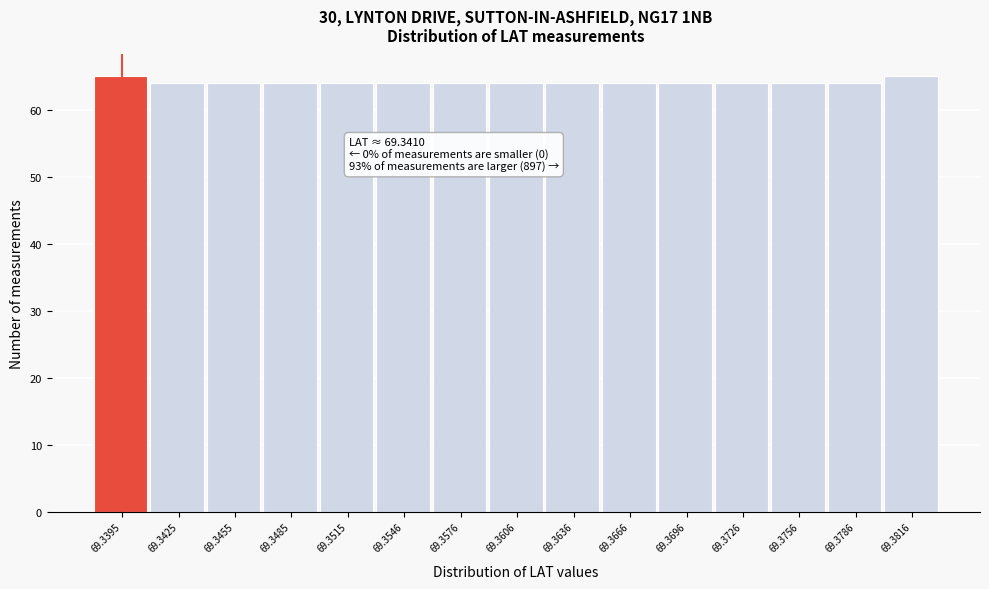

Reading right to left, what are all the values shown in this chart?

69.3816=65	69.3786=64	69.3756=64	69.3726=64	69.3696=64	69.3666=64	69.3636=64	69.3606=64	69.3576=64	69.3546=64	69.3515=64	69.3485=64	69.3455=64	69.3425=64	69.3395=65